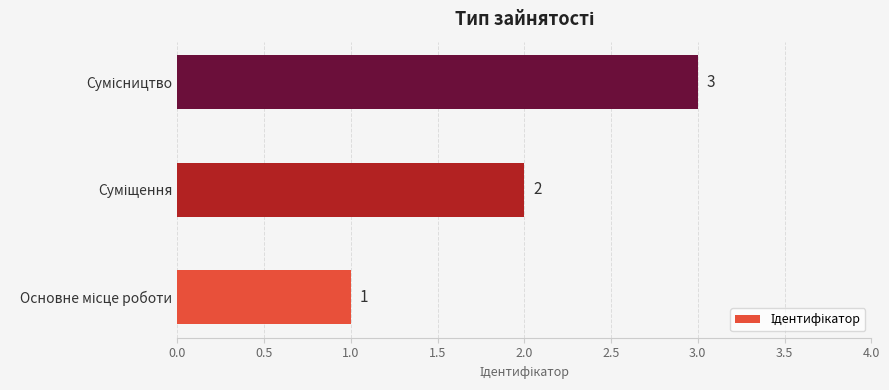

Count the number of data series in this chart.

1